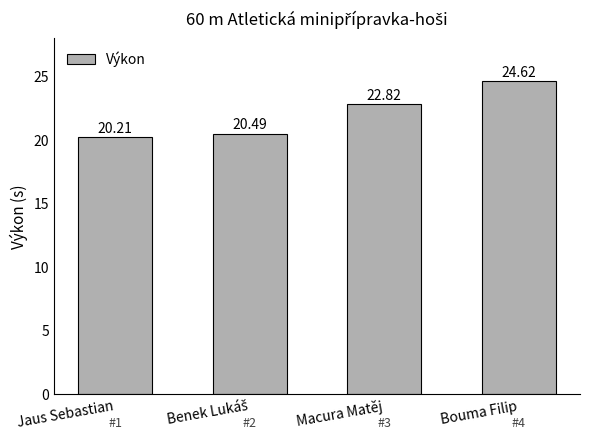

At which label does the data first exceed 22?

Macura Matěj